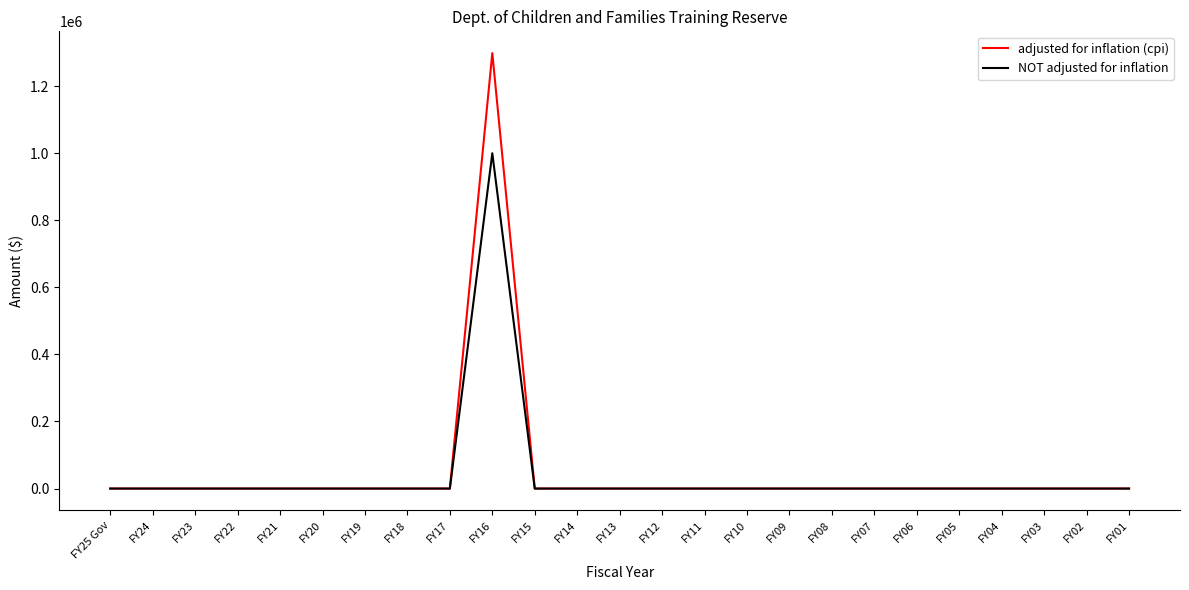

What is the difference between the maximum and second lowest values in the NOT adjusted for inflation series?

1000000